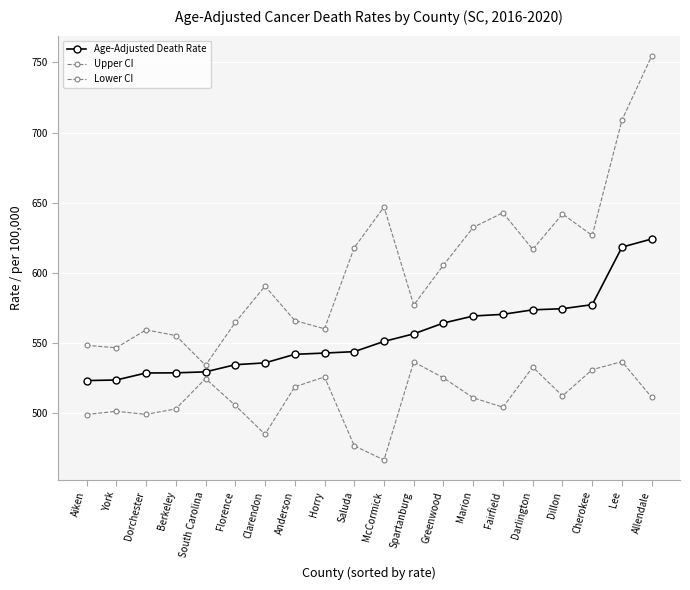

What is the spread (max minus min) of values at Darlington?

83.9